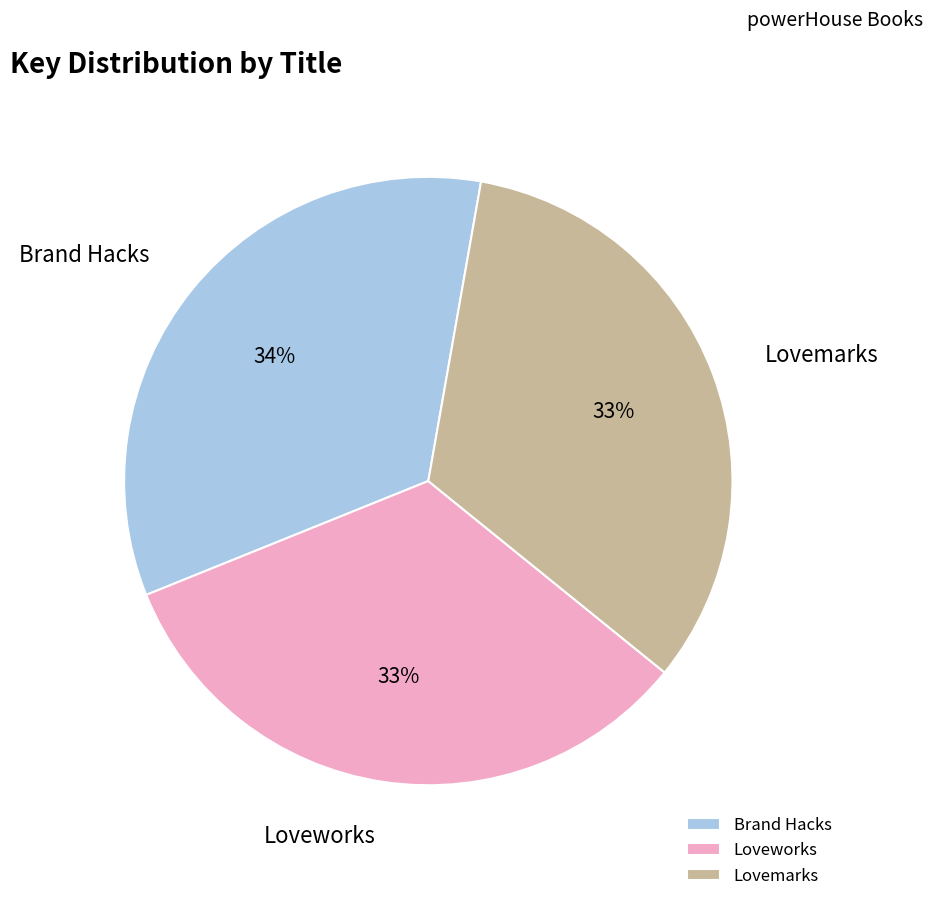

Is there a majority slice in this chart?

No